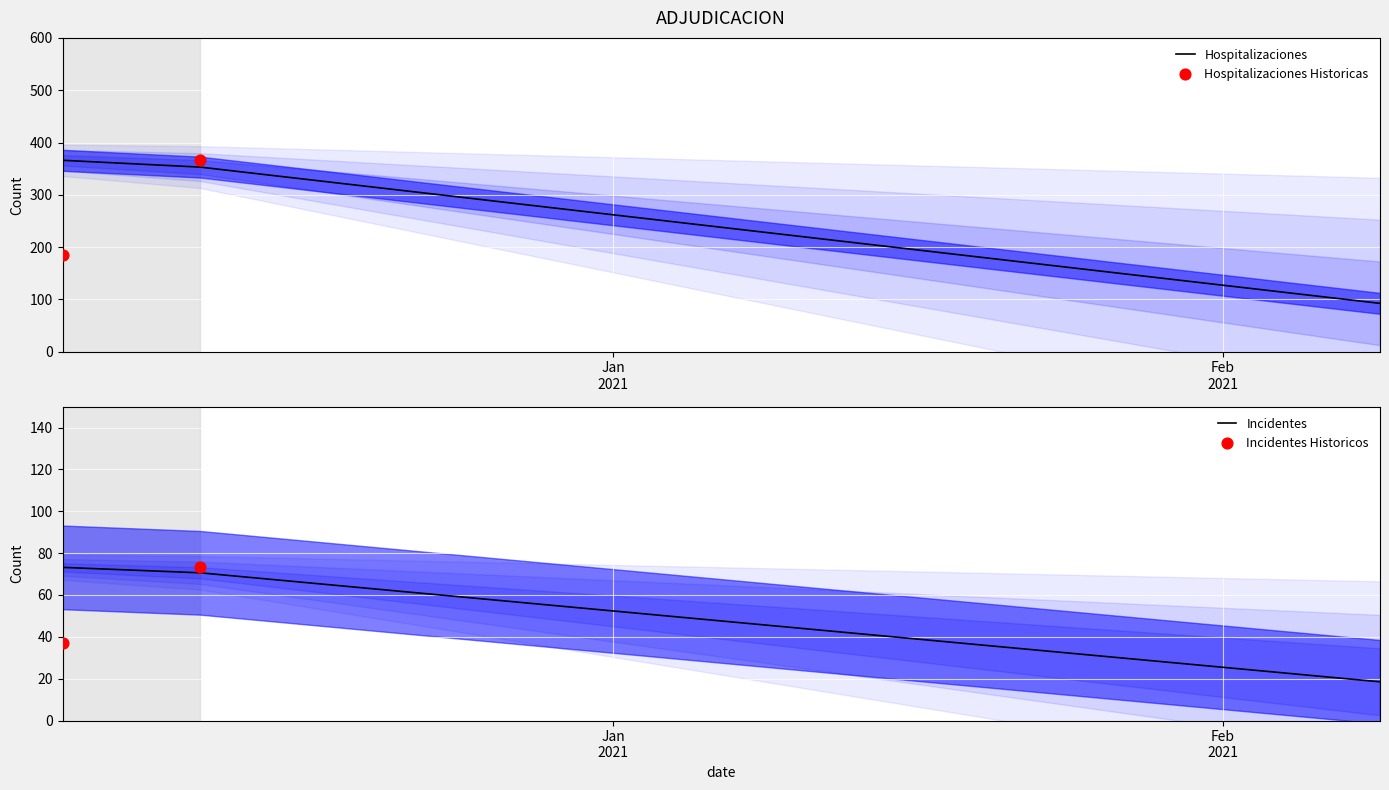

Which has a higher value, 2020-12-04 or 2020-12-04?

2020-12-04